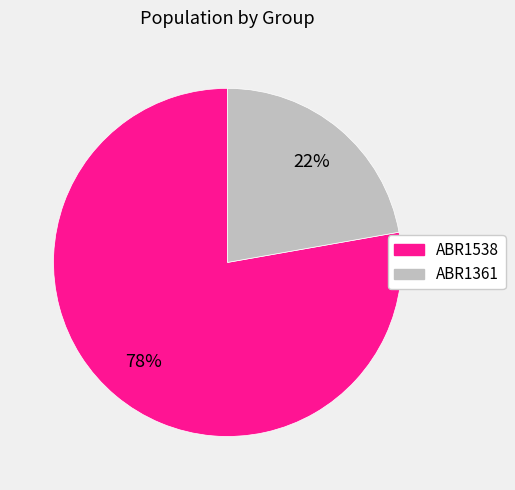

The ABR1361 slice represents 10% of the pie. True or false?

False